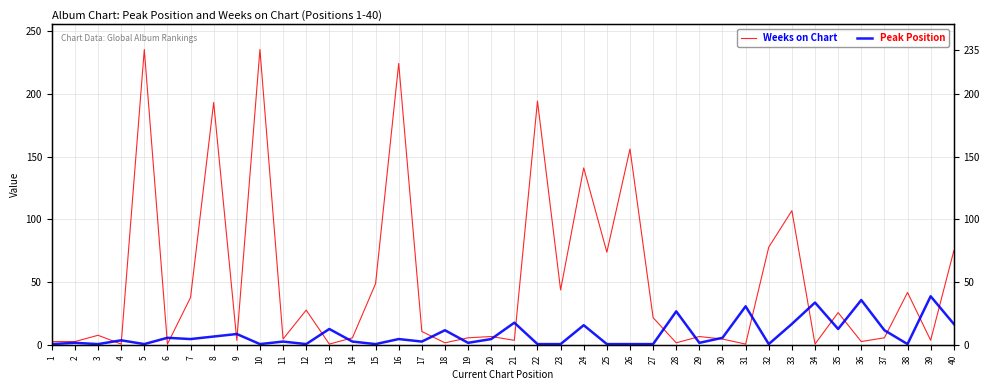

Between which two adjacent categories do Peak Position and Weeks on Chart first intersect?

3 and 4